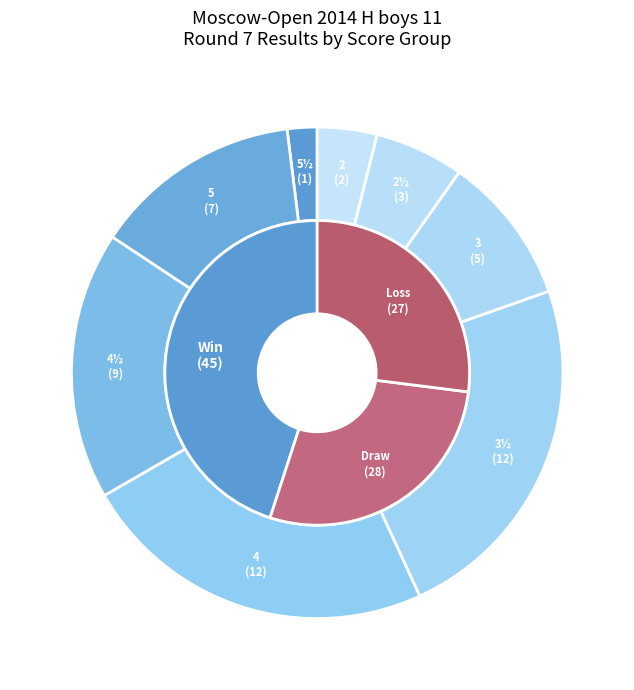

Does 1 - 0 represent more than half of the total?

No